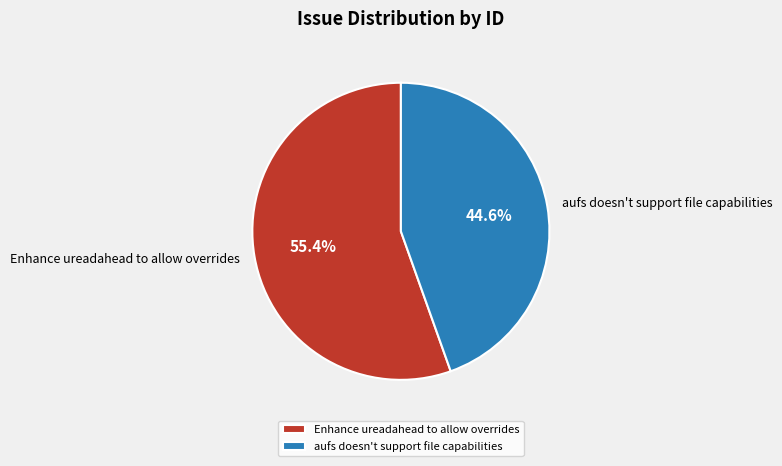

Is there a majority slice in this chart?

Yes